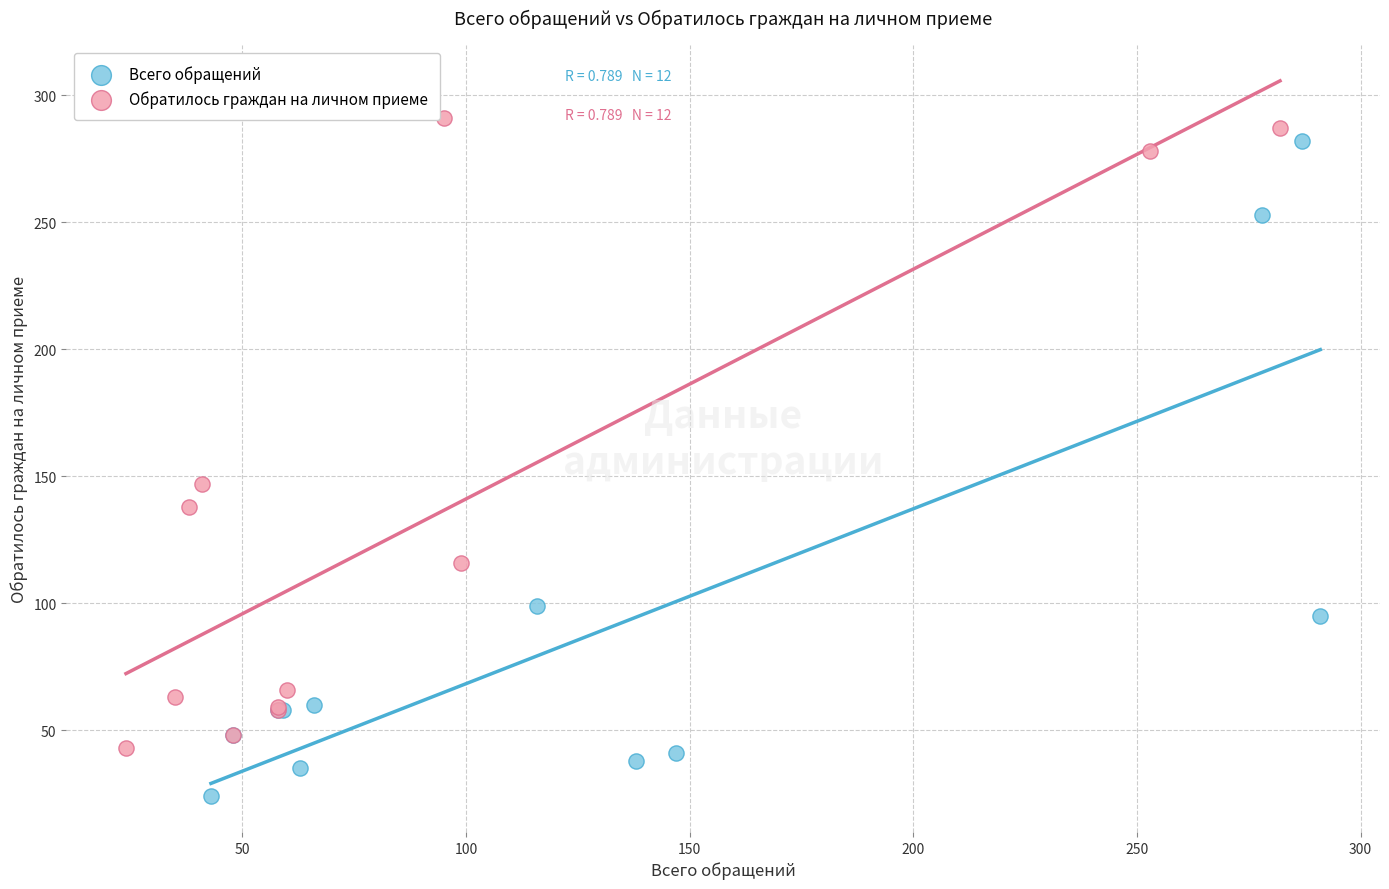

Which series contains the lowest Y value?

Всего обращений